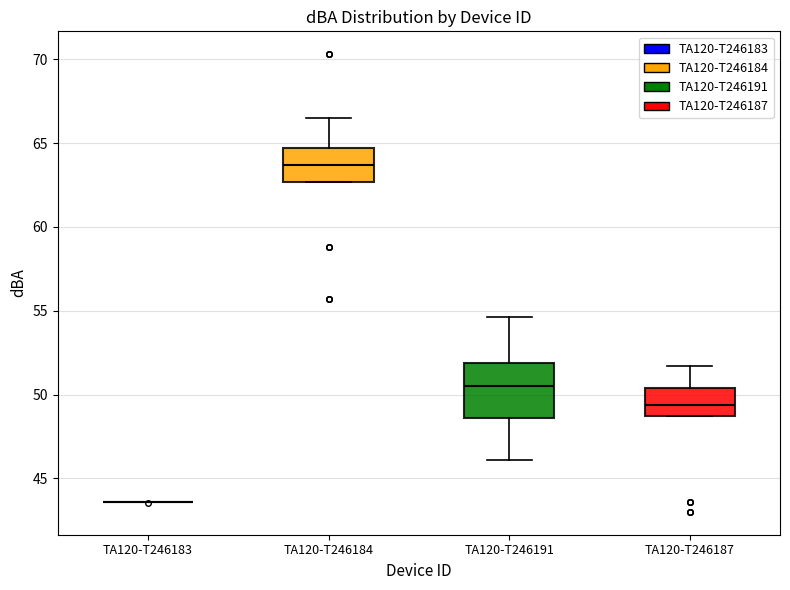

Which box is the tallest, from its lower edge to its upper edge?

TA120-T246191